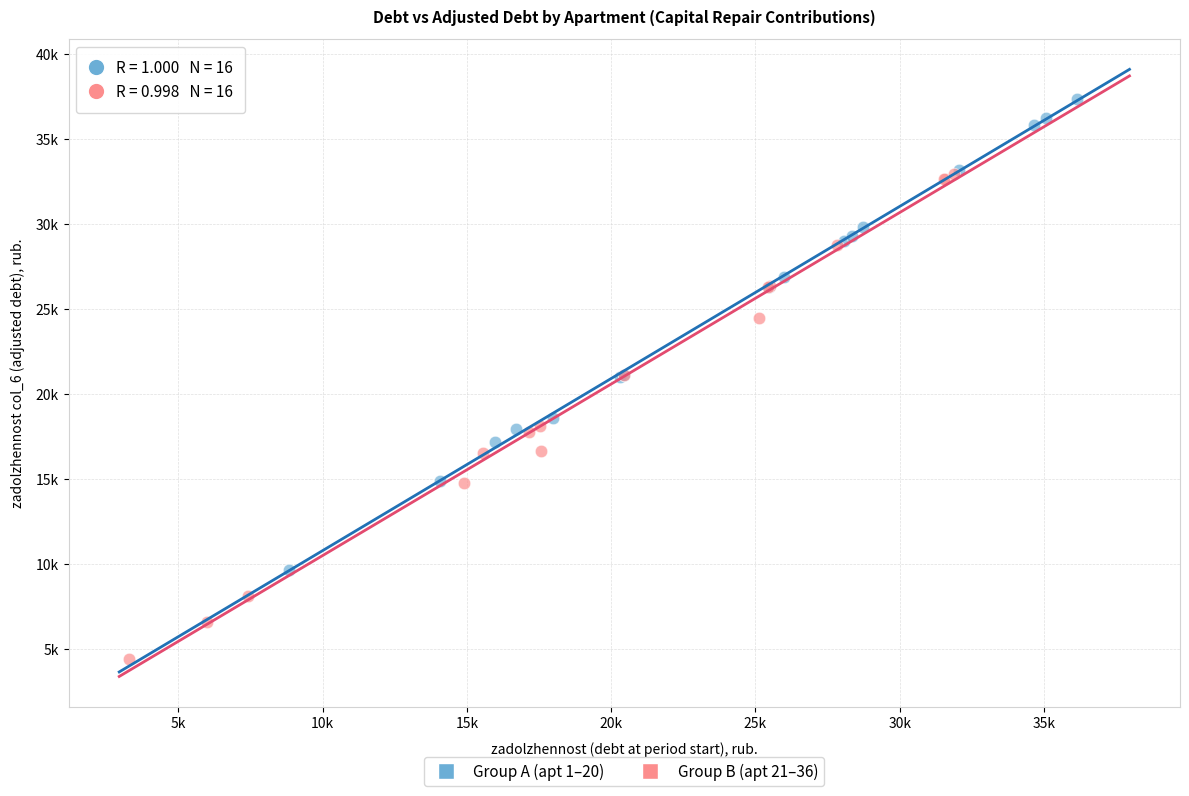

Which series has the widest spread of Y values?

Group B (apt 21–36)